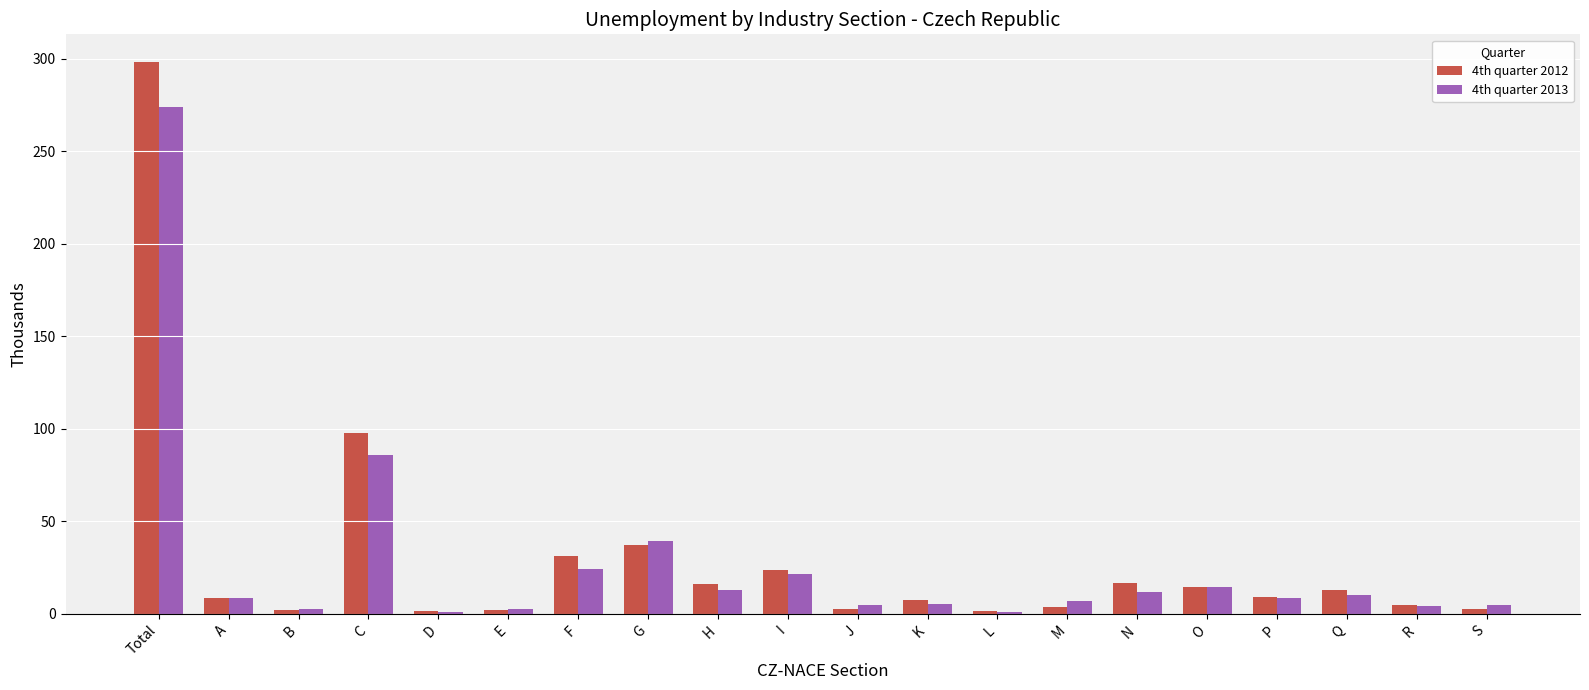

What is the average value of the 4th quarter 2013 series?

27.3